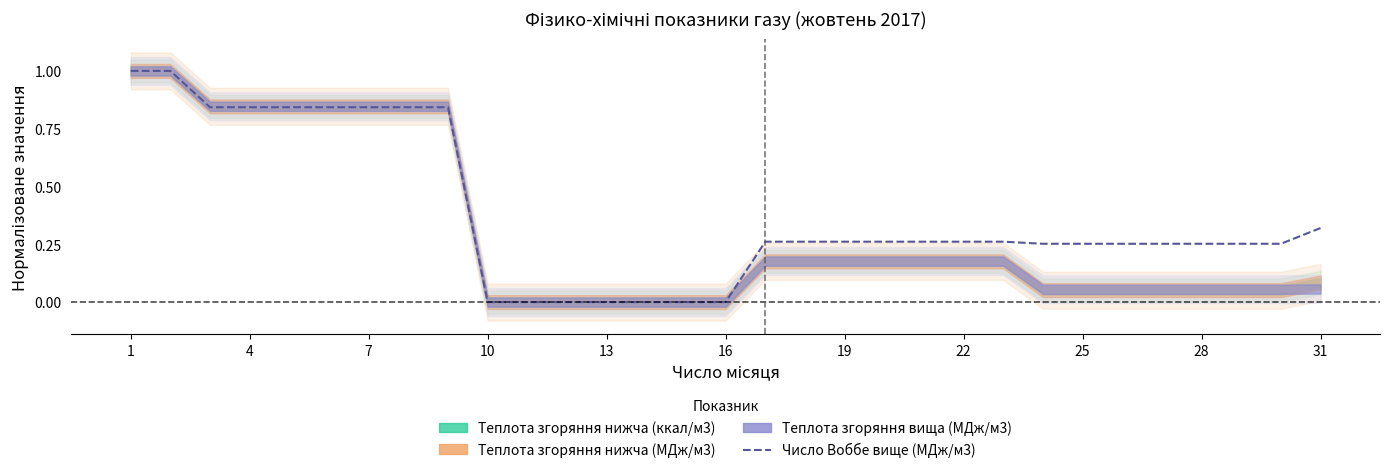

Reading left to right, what are all the values shown in this chart?

1.0	1.0	0.8	0.8	0.8	0.8	0.8	0.8	0.8	0.0	0.0	0.0	0.0	0.0	0.0	0.0	0.3	0.3	0.3	0.3	0.3	0.3	0.3	0.3	0.3	0.3	0.3	0.3	0.3	0.3	0.3